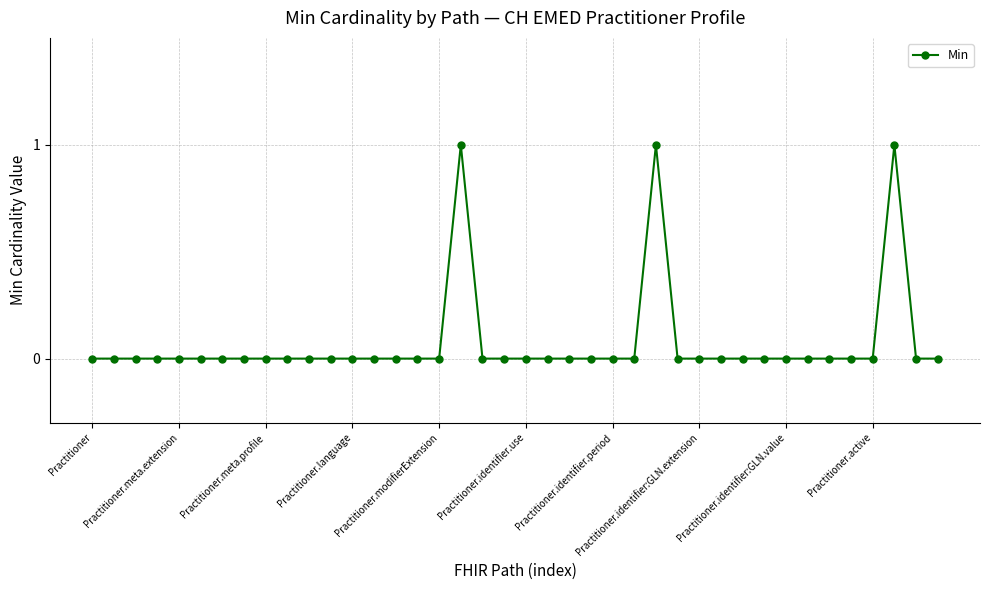

What is the sum of all values?

3